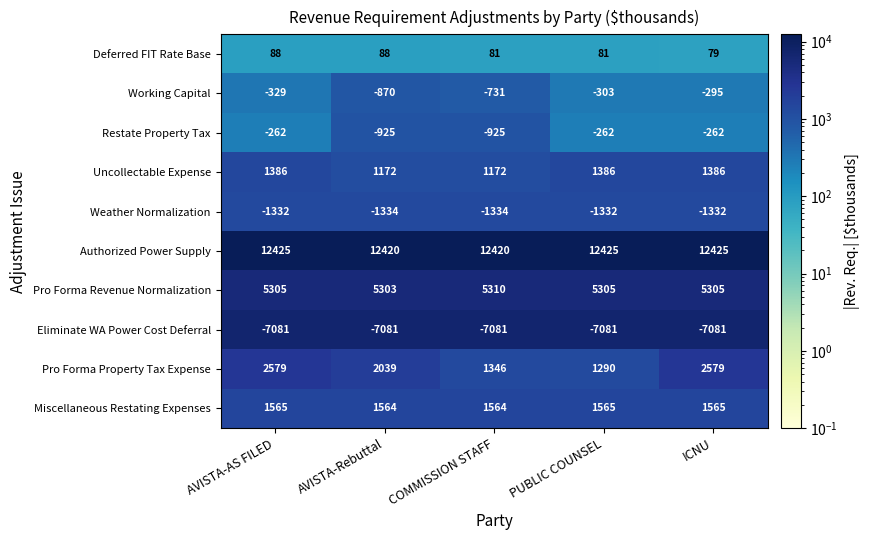

The value of Restate Property Tax at AVISTA-Rebuttal is -643. True or false?

False